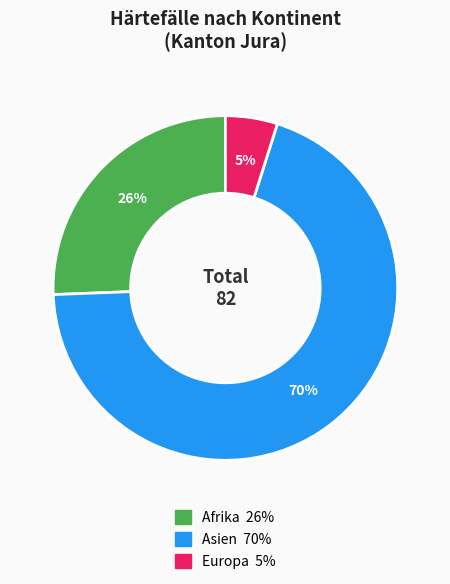

Is there any slice that represents more than half of the pie?

Yes